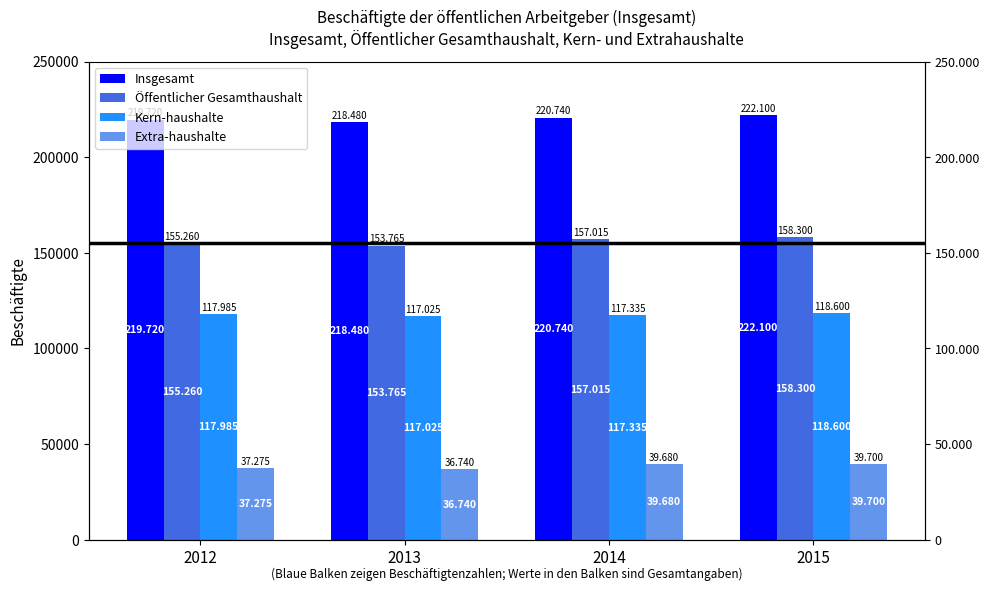

Count the number of categories in the chart.

4